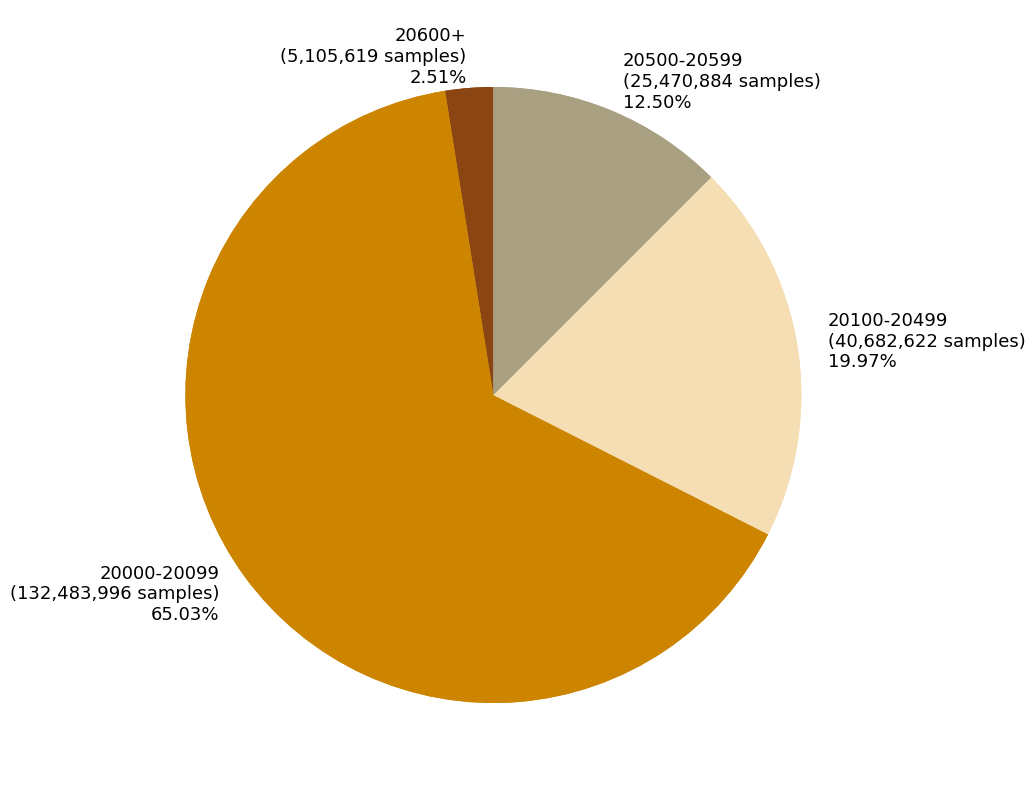

Approximately how many times larger is the value at 28 compared to 28?

1.0